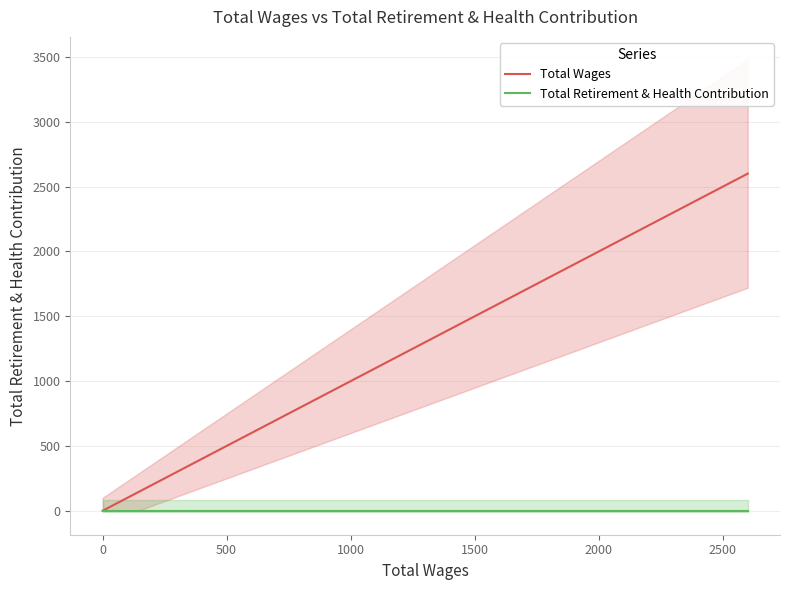

Between Bod Member - Alternate and Vice President, which series saw the biggest shift?

Total Wages